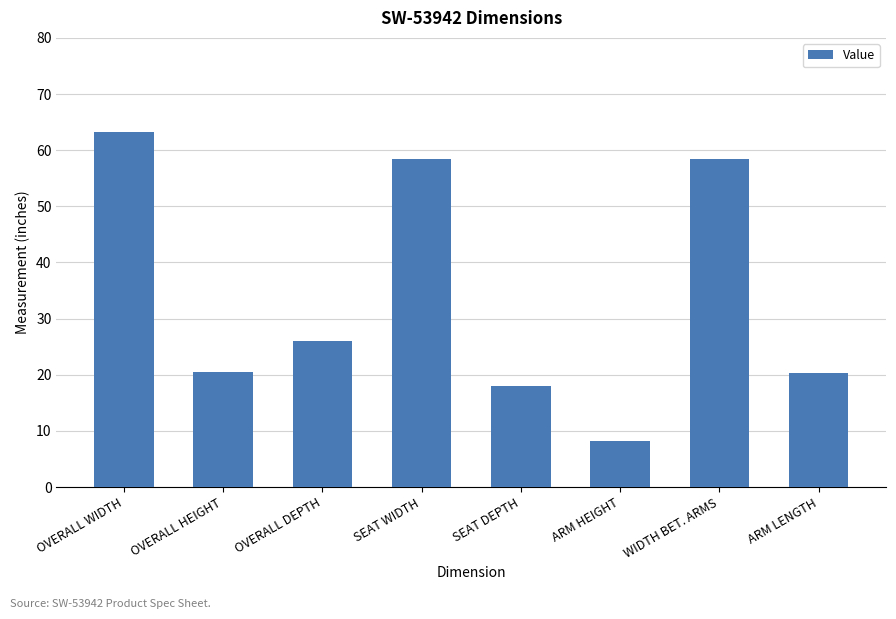

The chart shows a value of 11.6 at ARM HEIGHT. True or false?

False